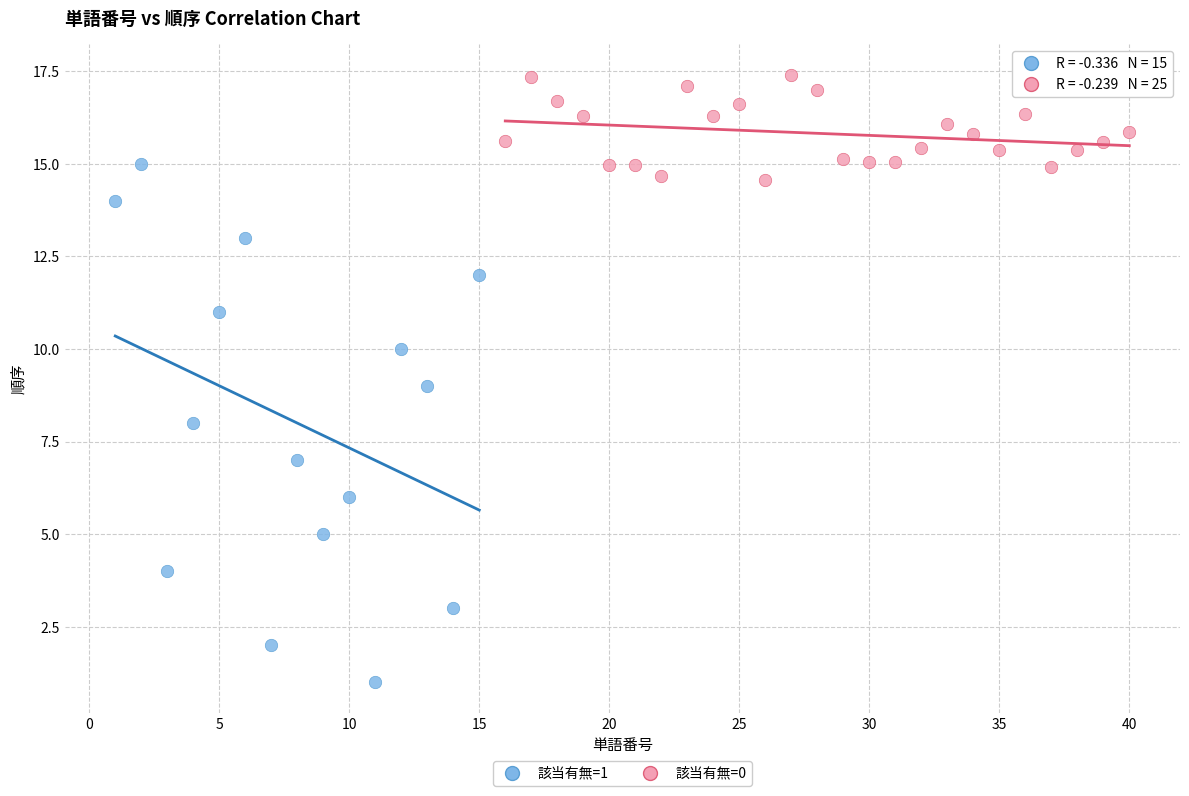

Which series contains the highest Y value?

該当有無=0